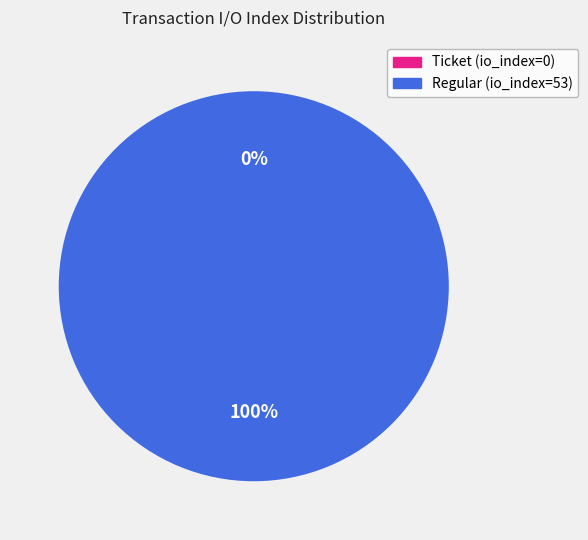

Is it true that Regular (io_index=53) is 100% of the pie?

True